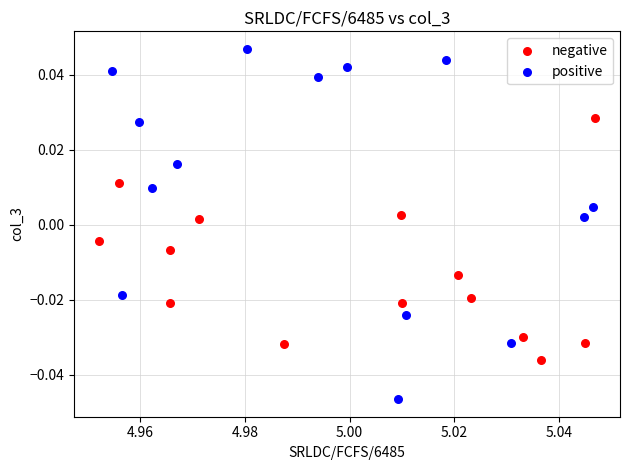

Which series has the largest Y range (max minus min)?

positive